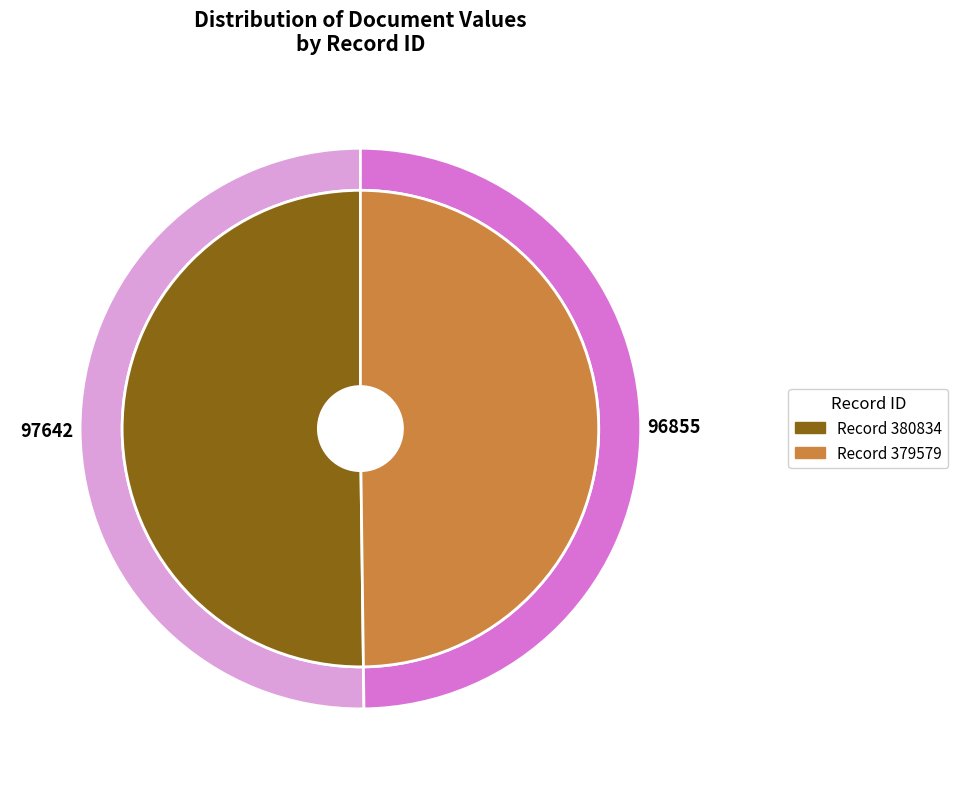

Is the sum of 380834 and 379579 greater than half?

Yes